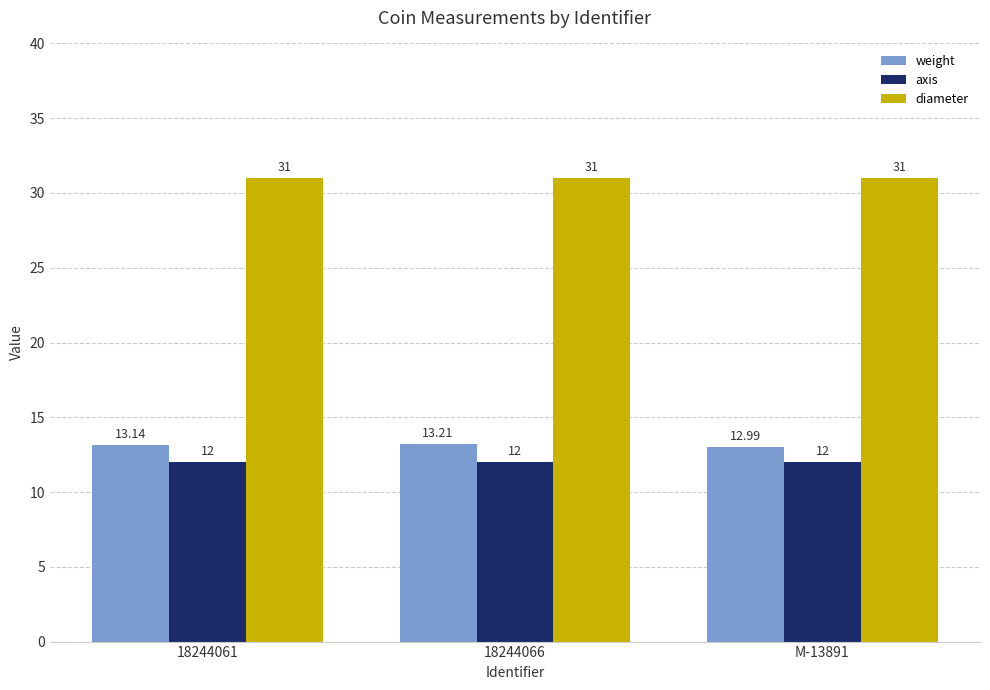

What position from the right is 18244066?

2